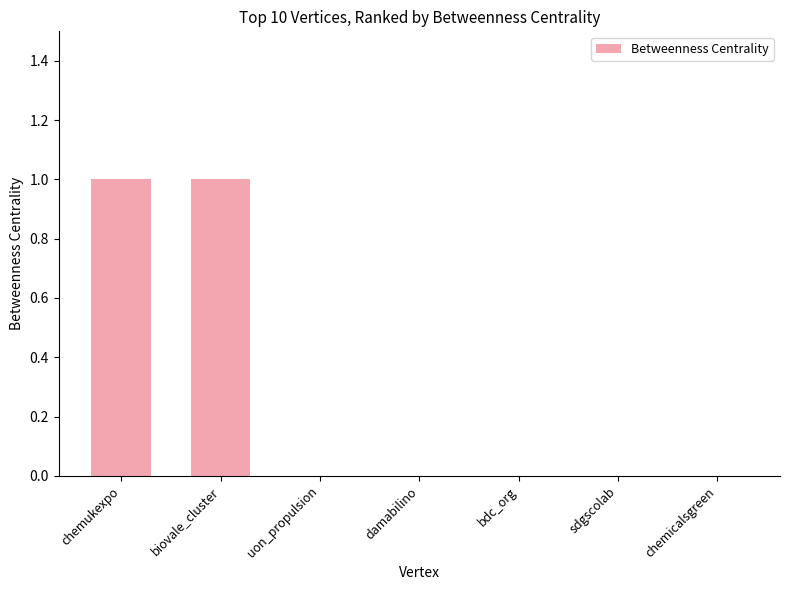

Which has a higher value, damabilino or chemukexpo?

chemukexpo